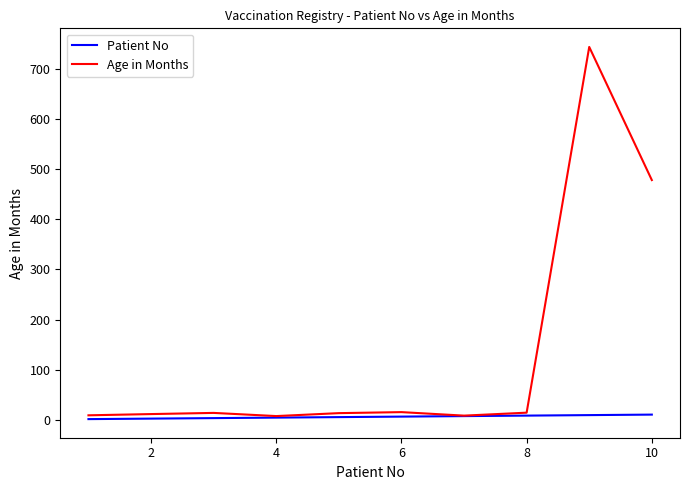

Rank the series by their average value, from lowest to highest.

Patient No, Age in Months